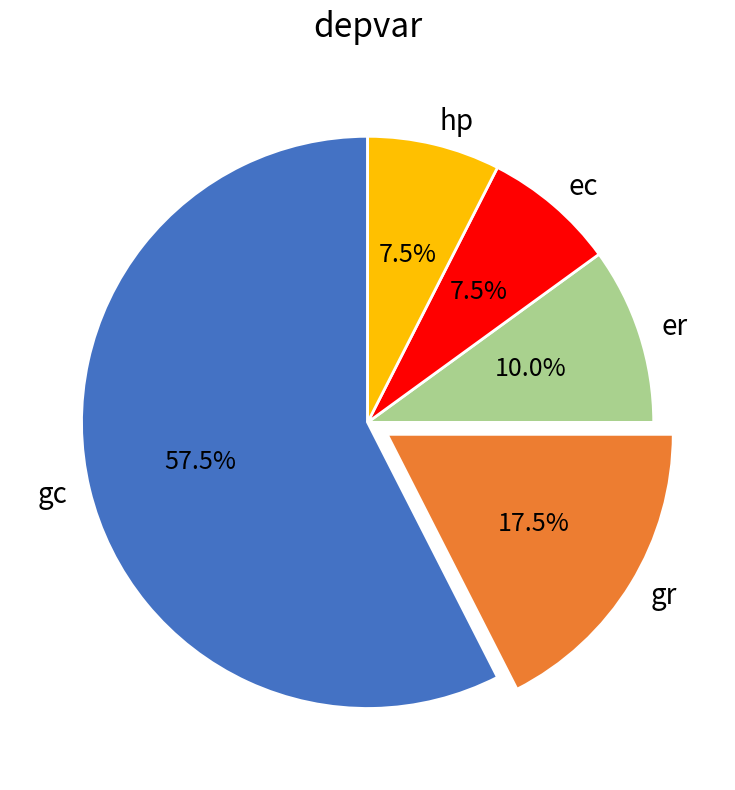

Which category has the biggest portion of the pie?

gc